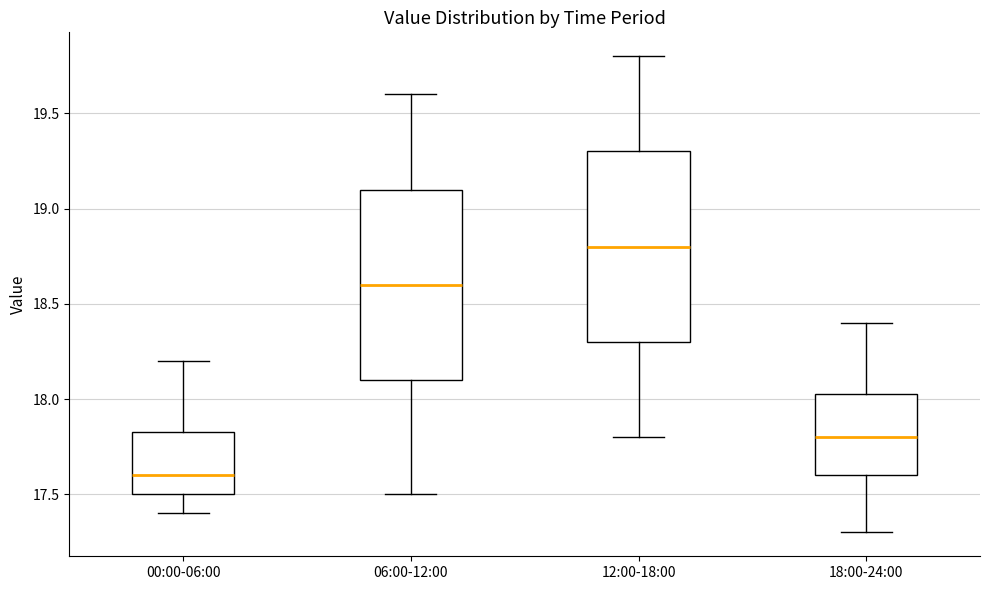

Where does the median line of the box for 18:00-24:00 sit on the y-axis? The values are not printed on the chart, so give them approximately, as read against the axis.

17.80